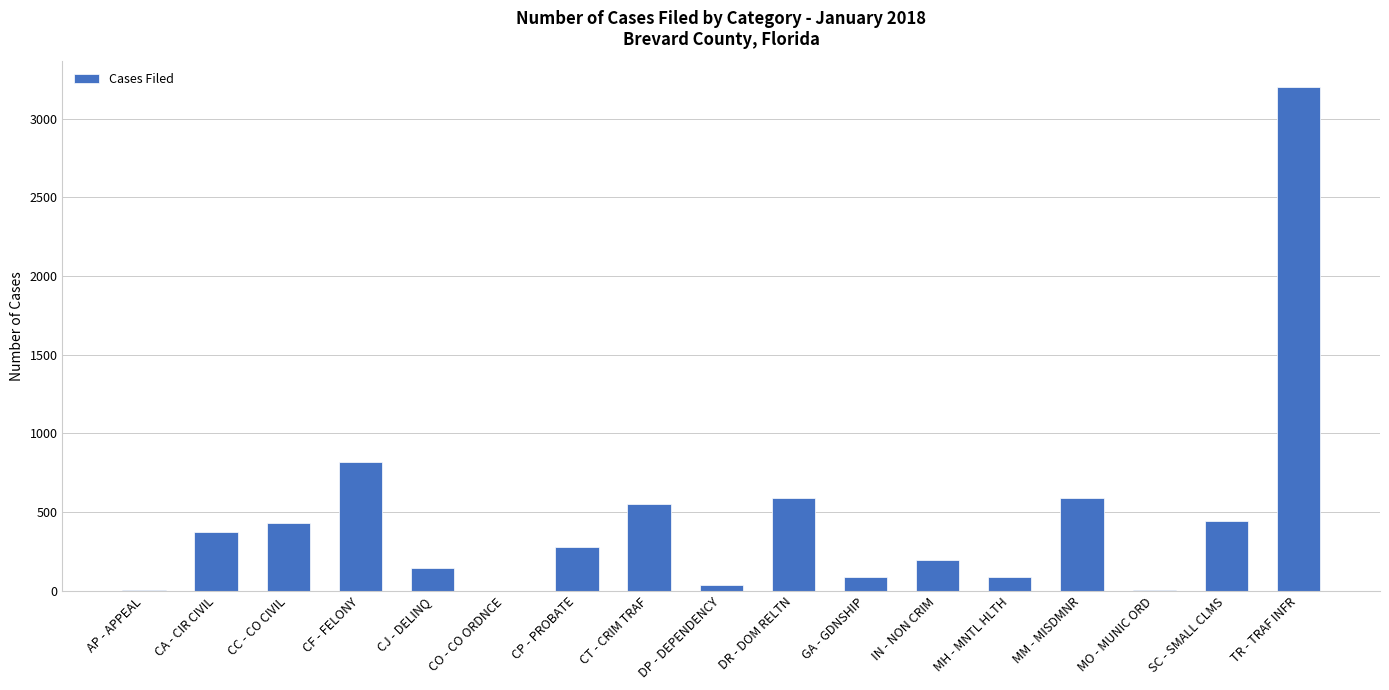

The chart shows a value of 56 at IN - NON CRIM. True or false?

False